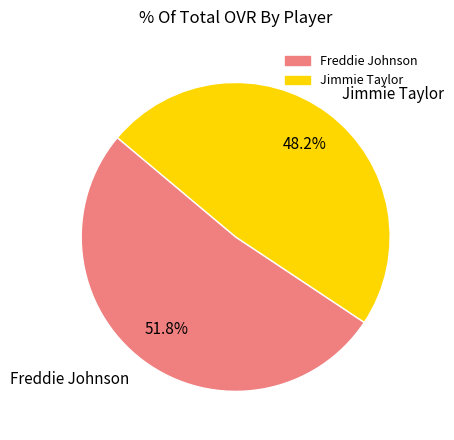

To the nearest percent, what percentage of the pie is Freddie Johnson?

52%